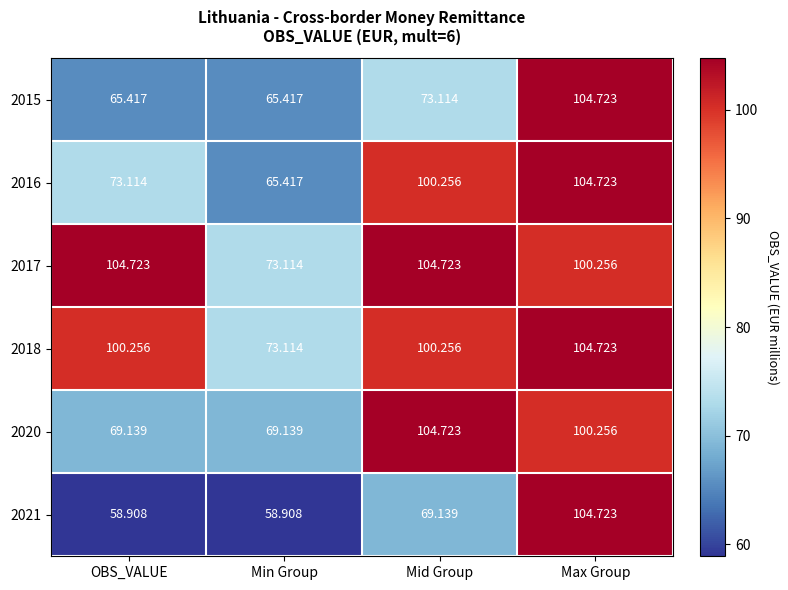

Which category has the highest value in the 2016 series?

Max Group